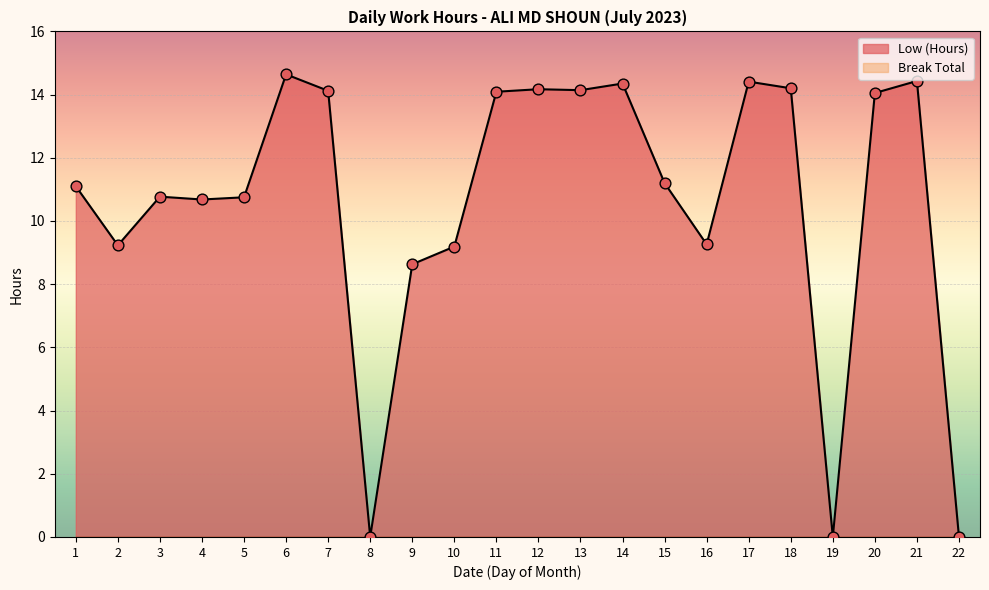

Between 8 and 11, which is larger?

11